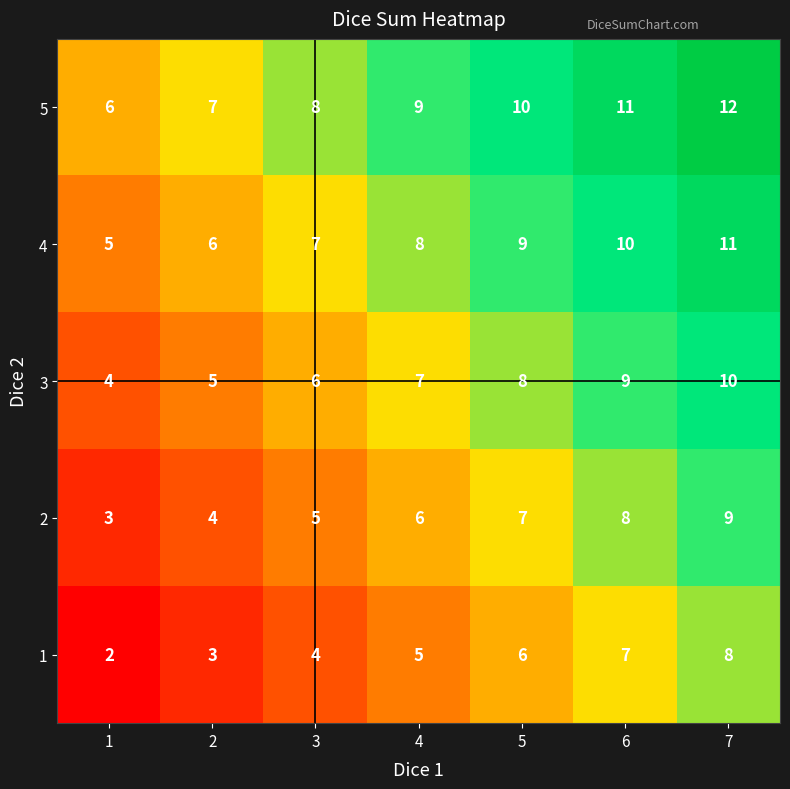

What is the total value across all series at 7?

50